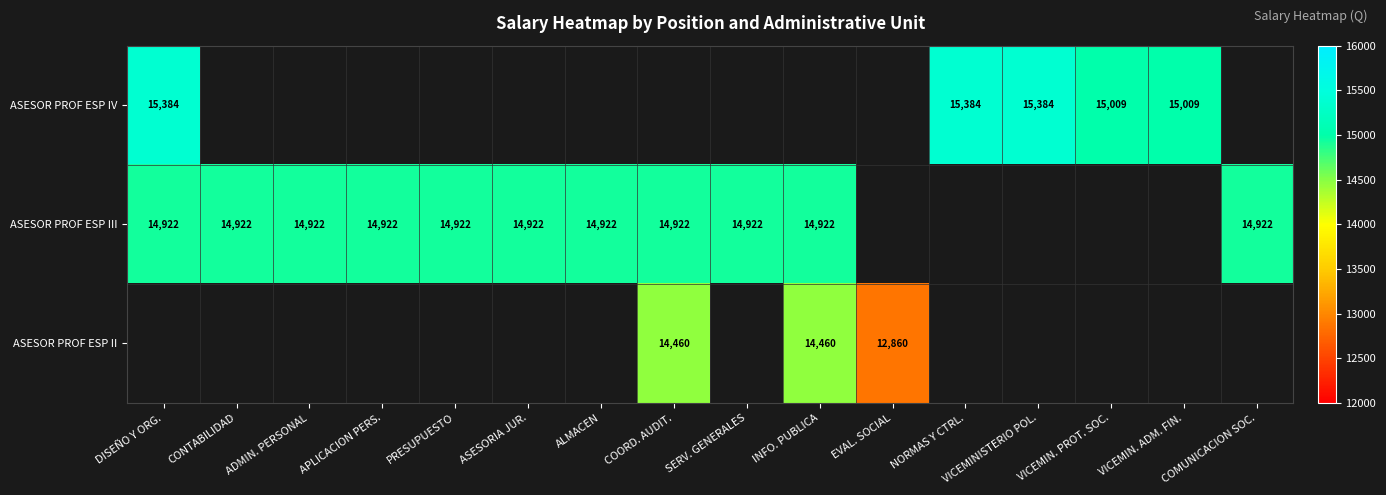

Is it true that ASESOR PROF ESP IV equals 27427.1 at DISEÑO Y ORG.?

False